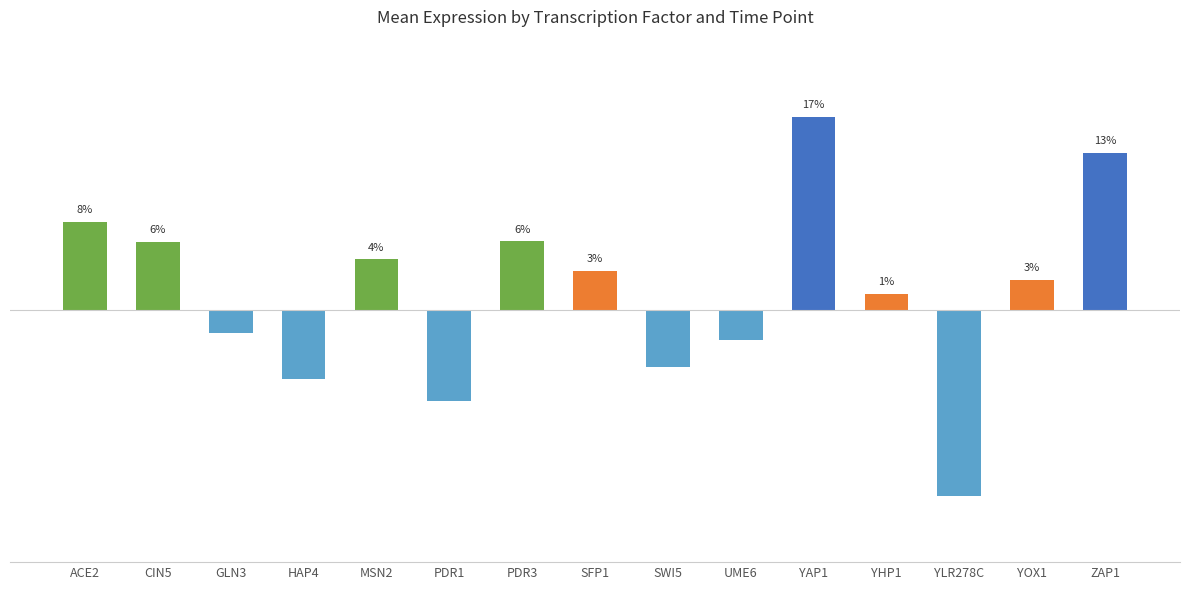

What is the label of the 3rd bar from the left?

GLN3